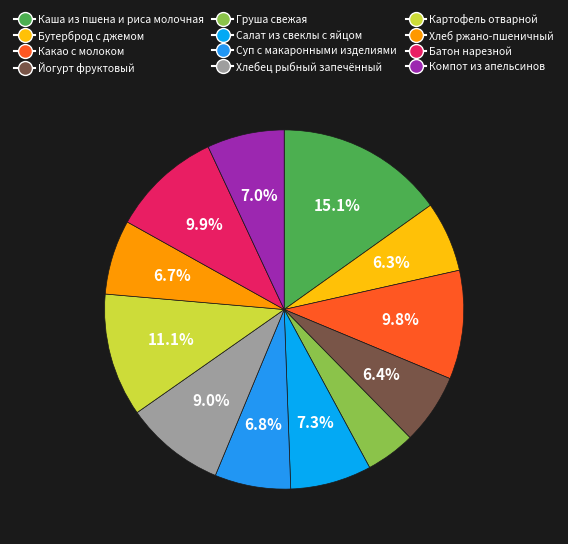

What percentage is NOT represented by Батон нарезной?

90.1%